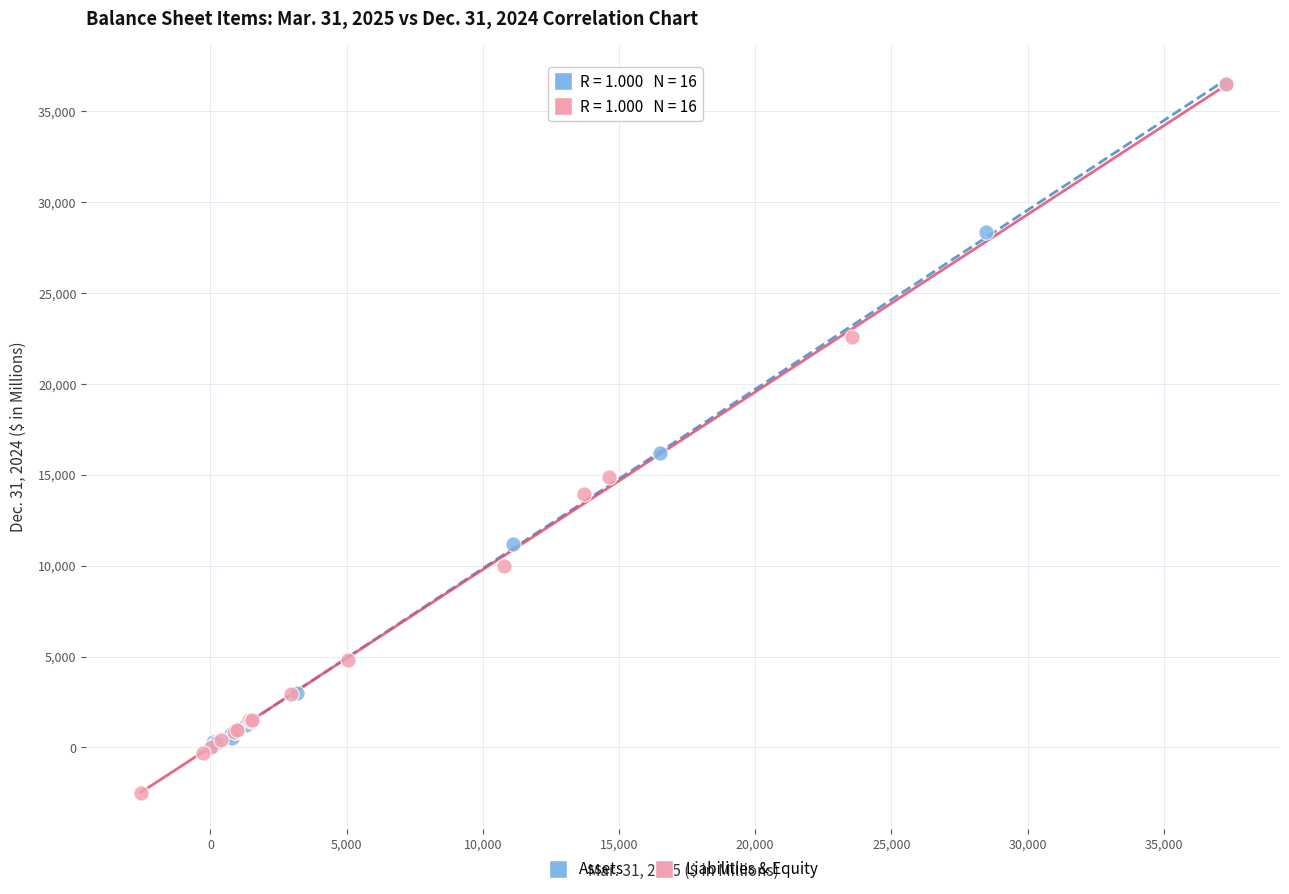

Which series has the largest Y range (max minus min)?

Liabilities & Equity